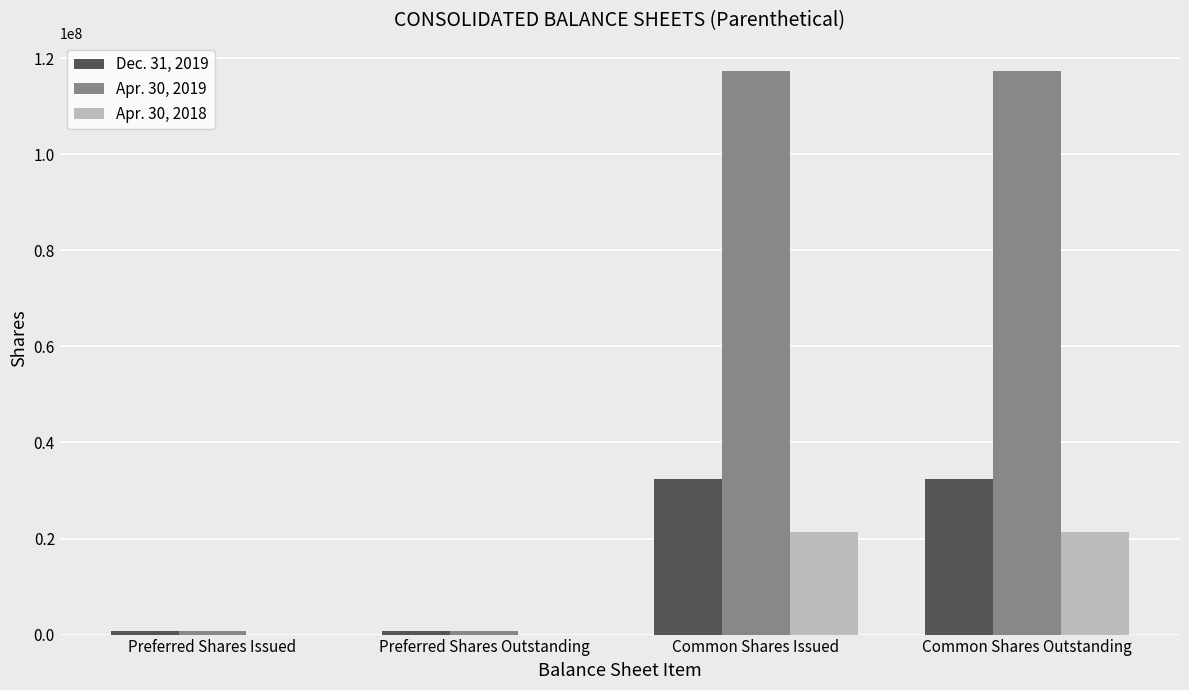

Which series changed the most between Preferred Shares Issued and Common Shares Issued?

Apr. 30, 2019